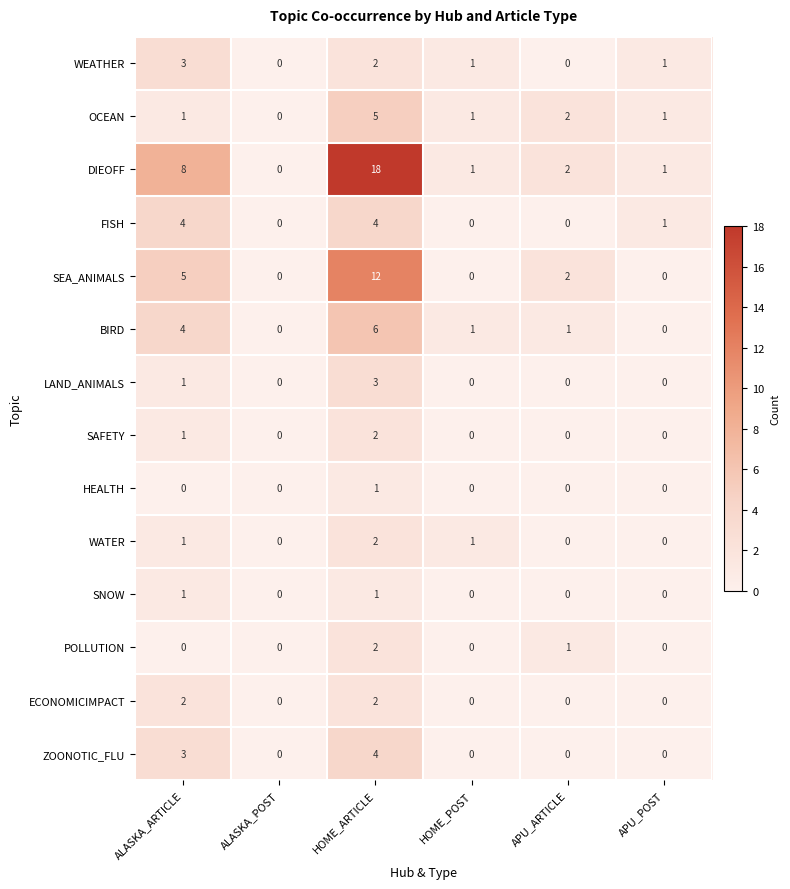

Which series has the largest range (max minus min)?

DIEOFF